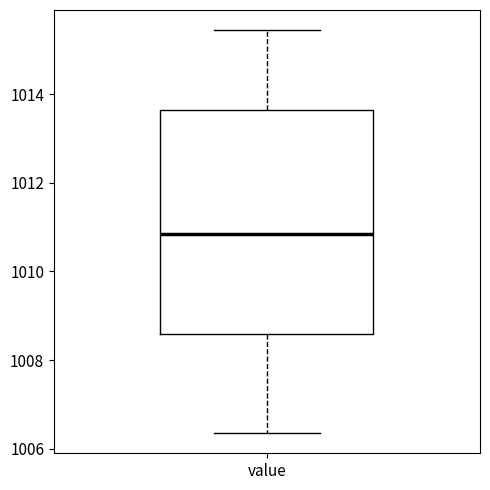

Read this box plot against the y-axis: the position of the median line, the range covered by the box, and the ends of both whiskers. The values are not printed on the chart, so give them approximately, as read against the axis.

median 1010.8, box 1008.6 to 1013.6, whiskers 1006.4 to 1015.4